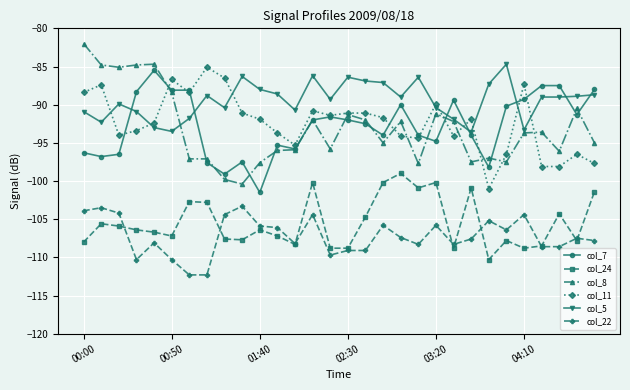

True or false: col_5 has more than 2 interior local peaks.

True